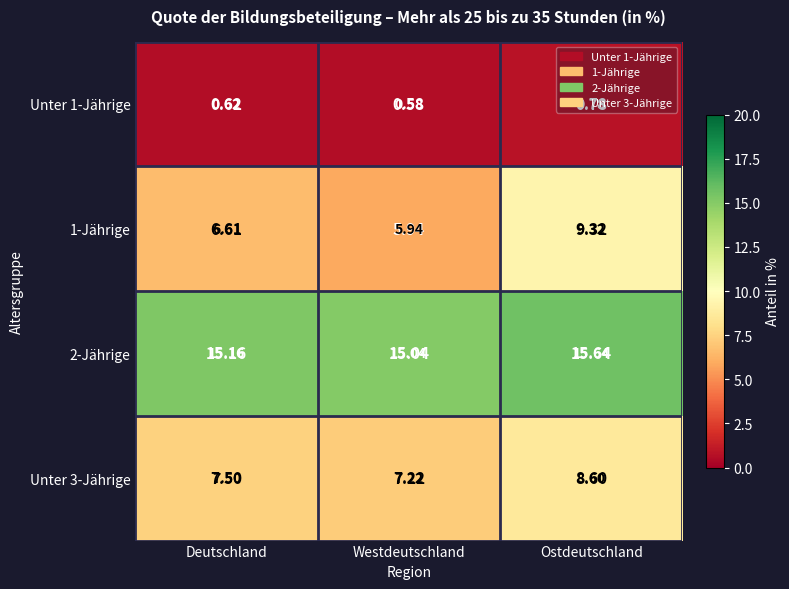

Which category has the highest value across all series?

Ostdeutschland